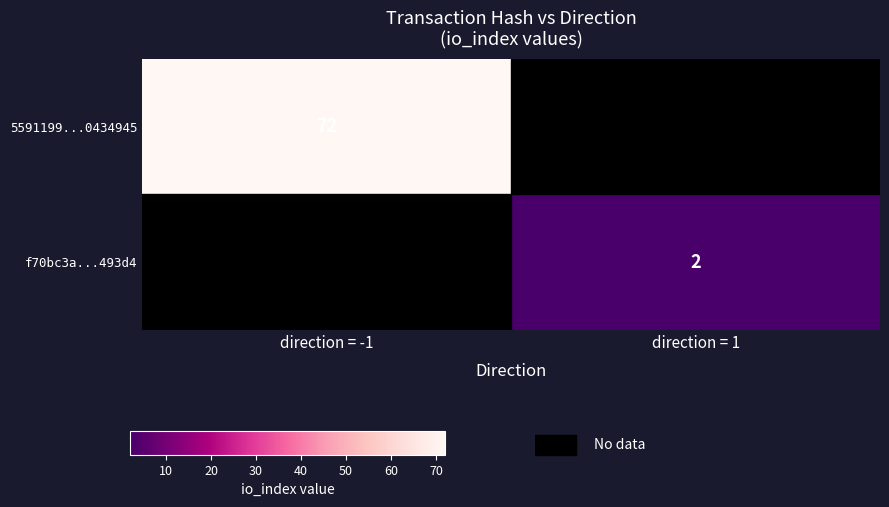

The value of 5591199...0434945 at direction = -1 is 72. True or false?

True